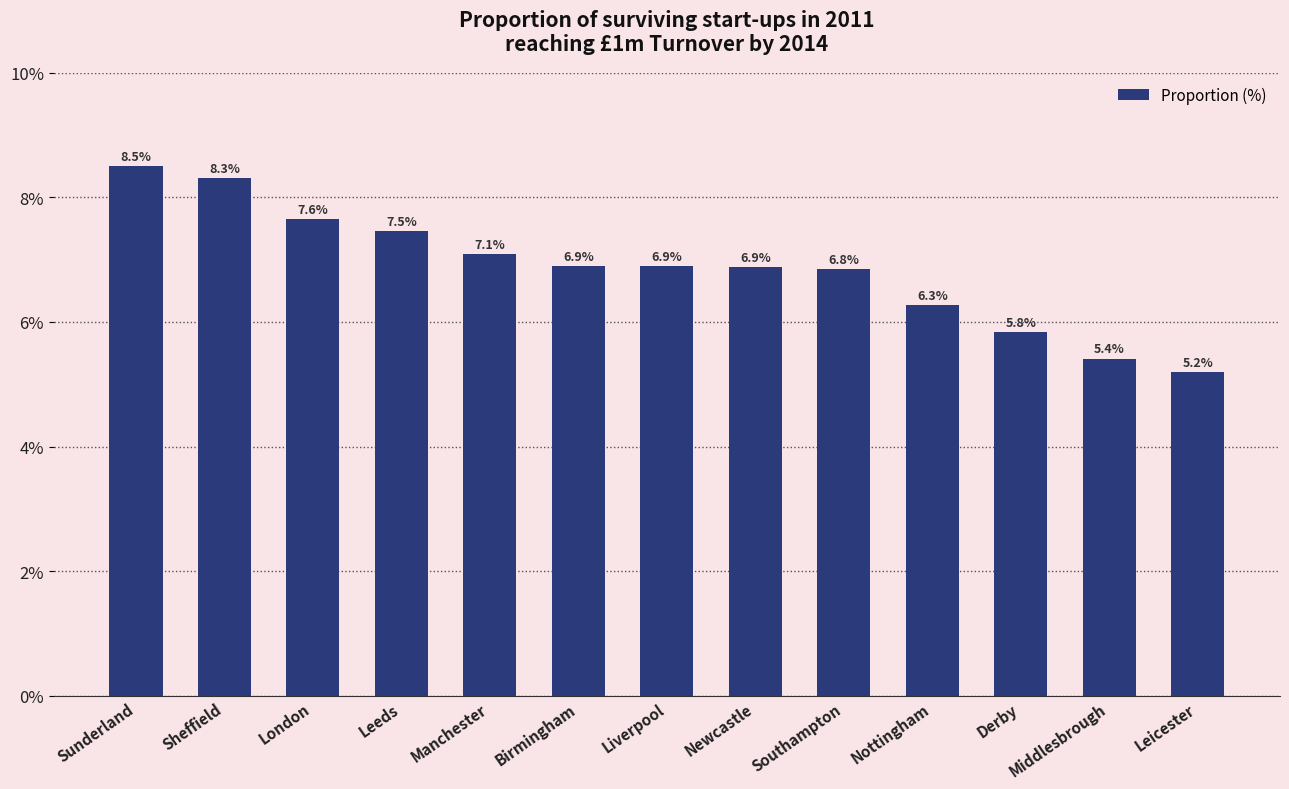

What is the value of the 3rd bar from the left?

7.6